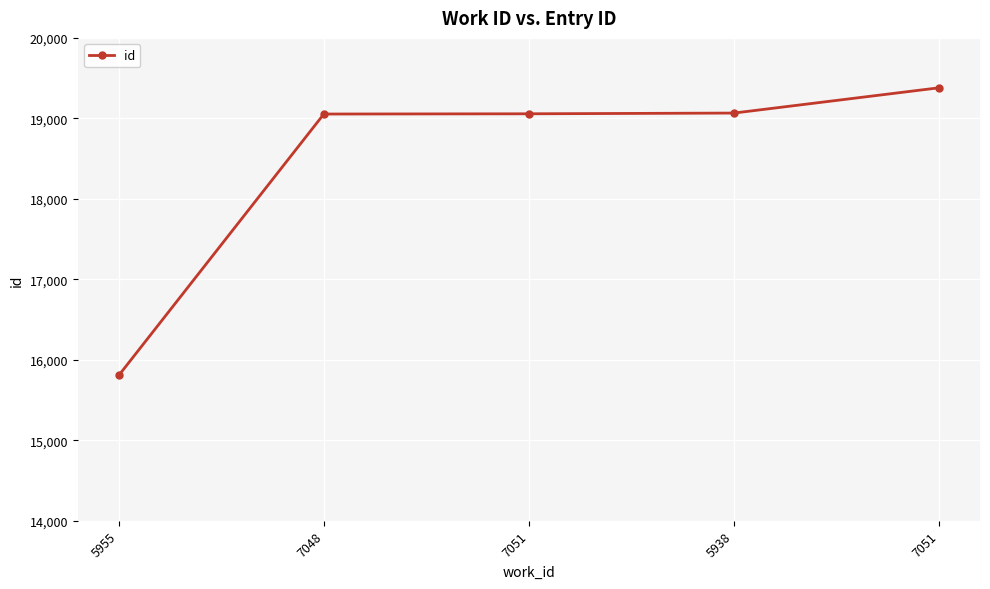

How many data points does each series have?

5